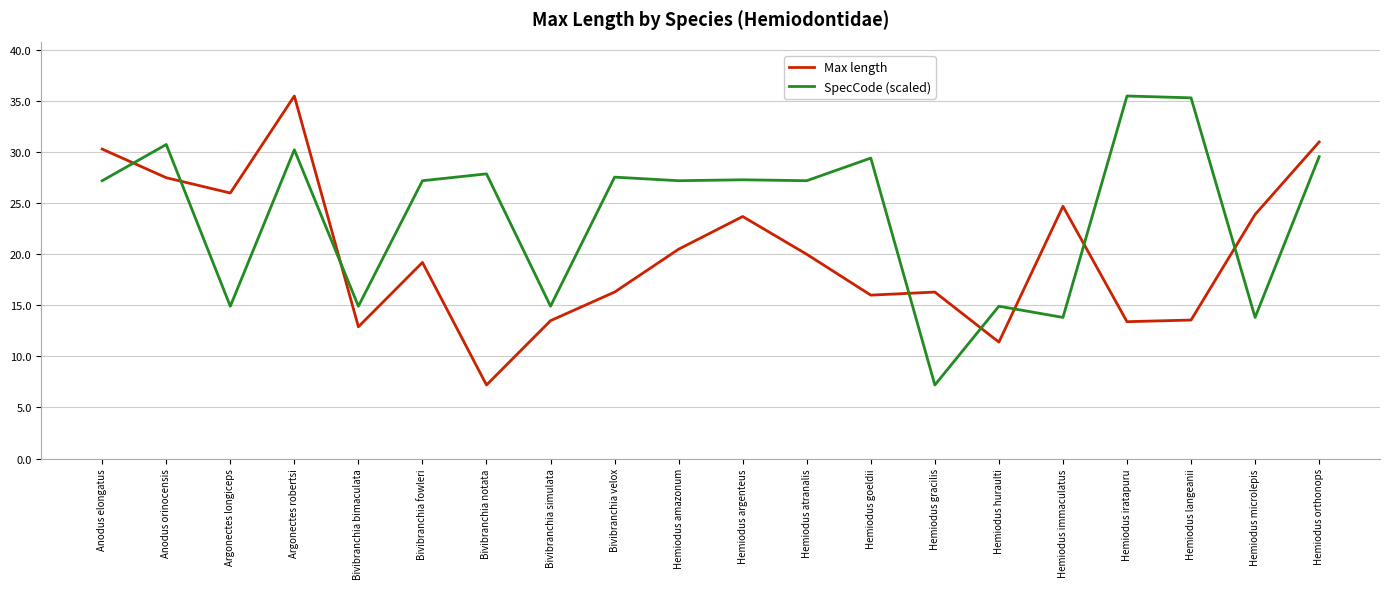

What is the difference between the SpecCode (scaled) values at Hemiodus argenteus and Hemiodus immaculatus?

13.5